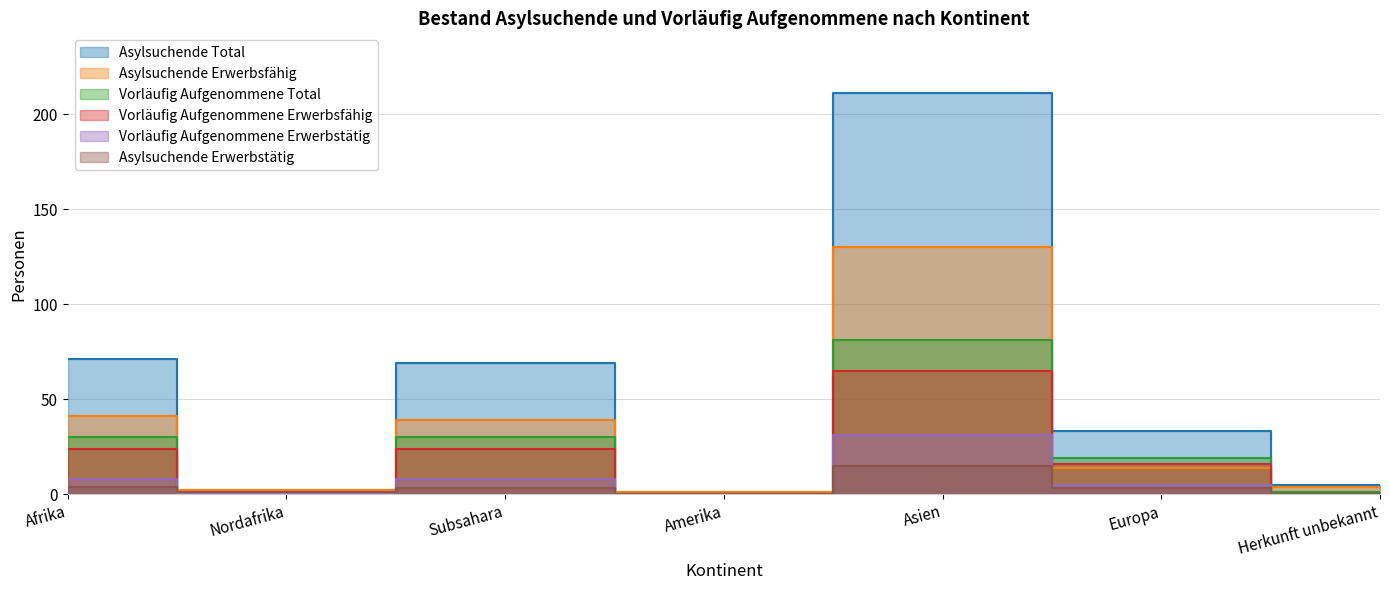

At which category is the sum across all series the highest?

Asien